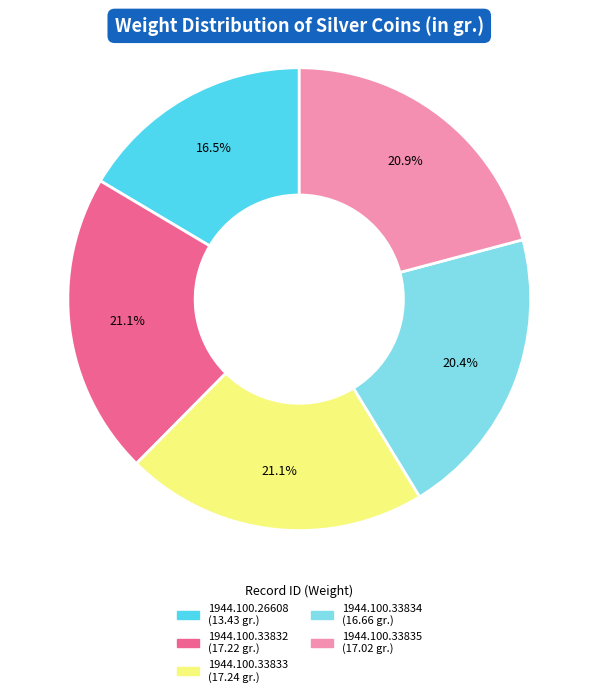

What is the smallest slice in the pie chart?

1944.100.26608